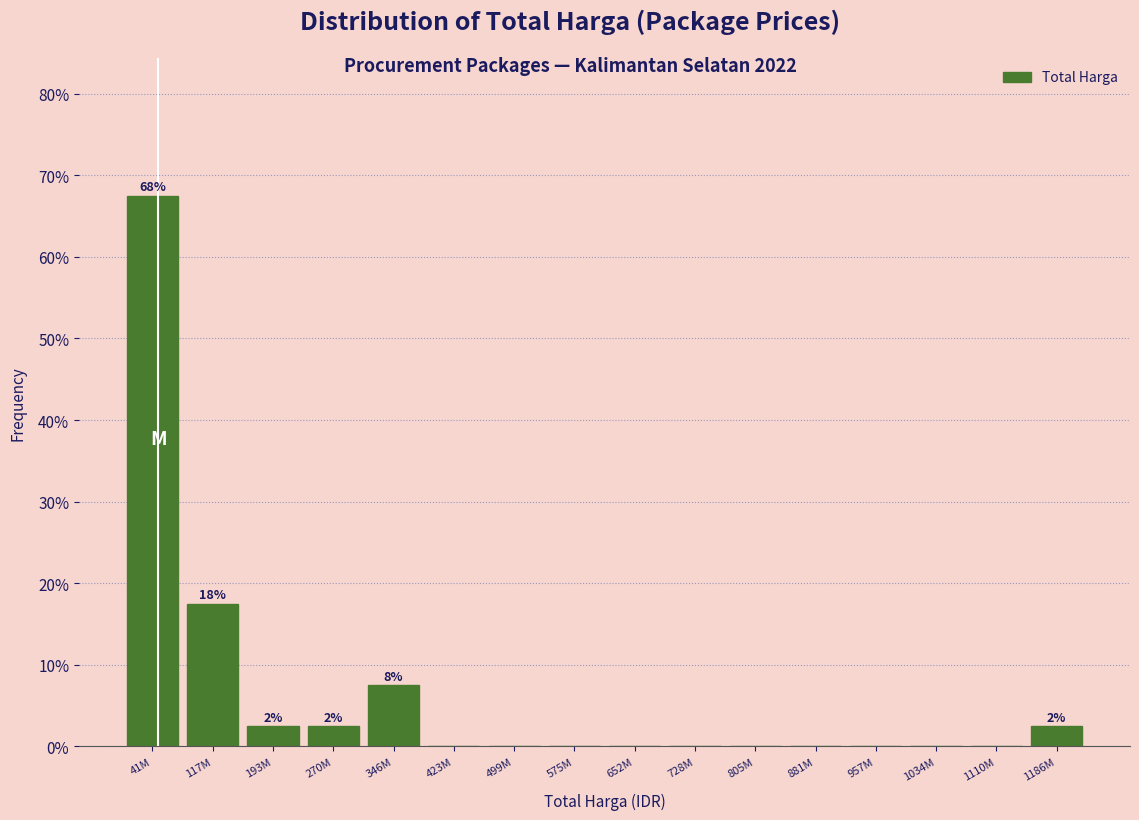

Reading right to left, extract all data points from this chart.

1186M=2.5	1110M=0.0	1034M=0.0	957M=0.0	881M=0.0	805M=0.0	728M=0.0	652M=0.0	575M=0.0	499M=0.0	423M=0.0	346M=7.5	270M=2.5	193M=2.5	117M=17.5	41M=67.5